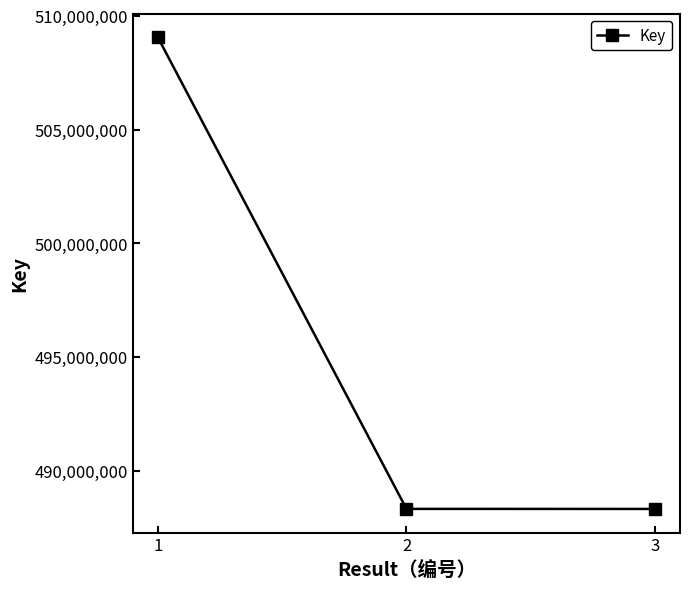

What is the maximum value shown in the chart?

509056168